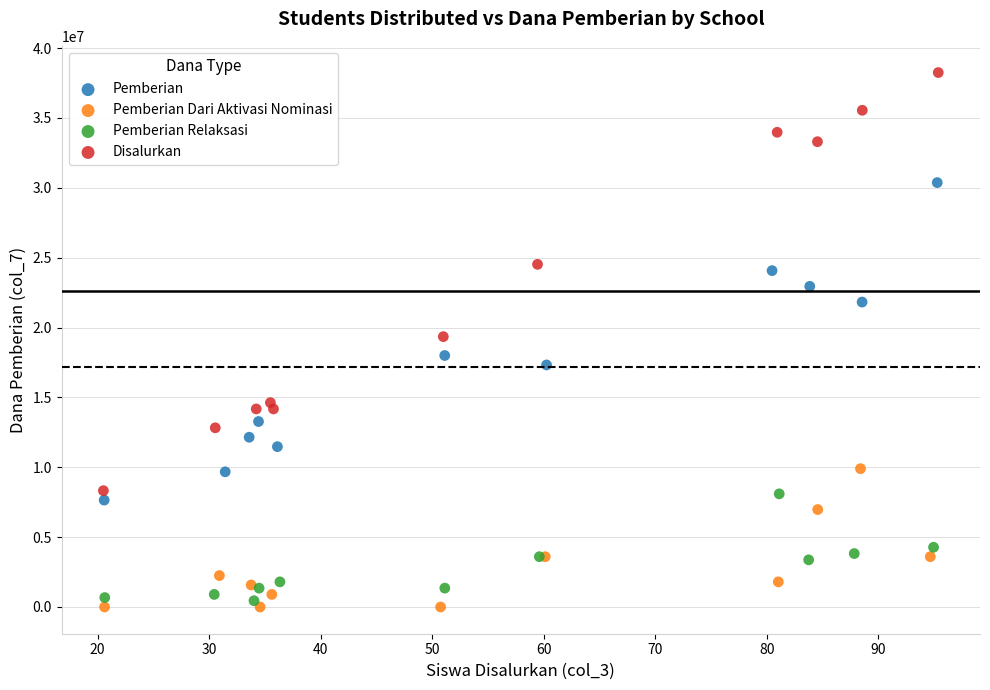

Which series contains the highest Y value?

Disalurkan